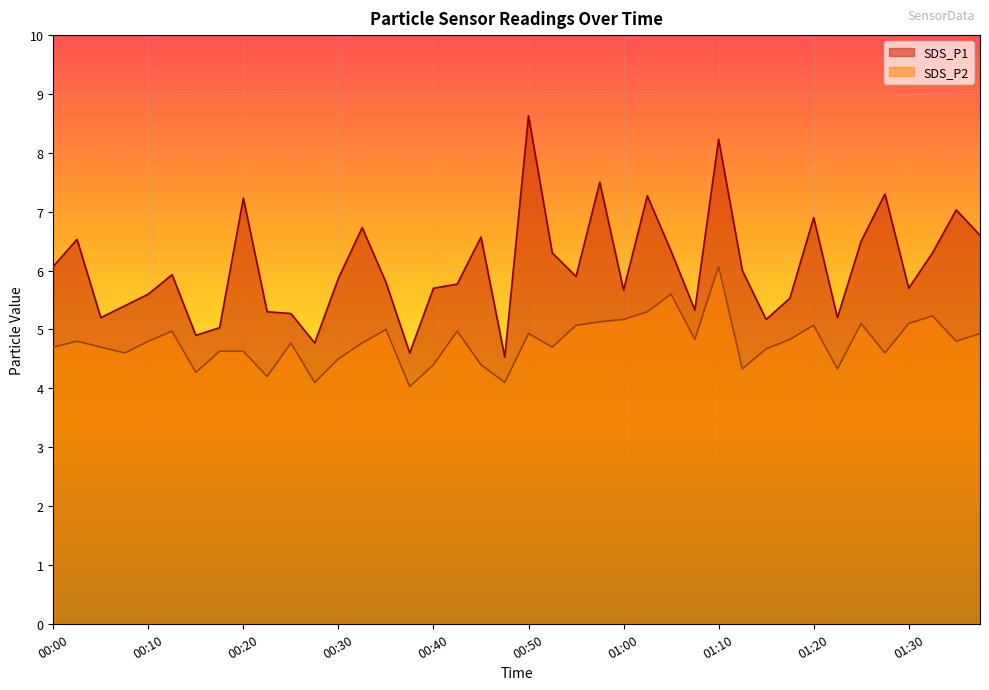

What is the difference between the SDS_P2 values at 00:43 and 00:38?

0.9